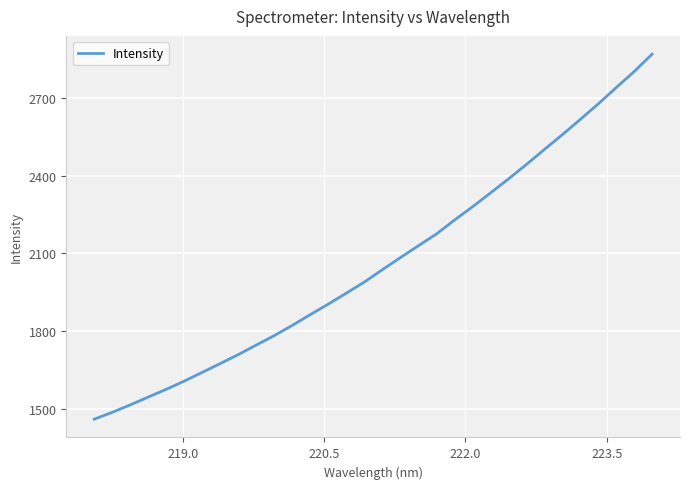

What is the minimum value shown in the chart?

1461.3